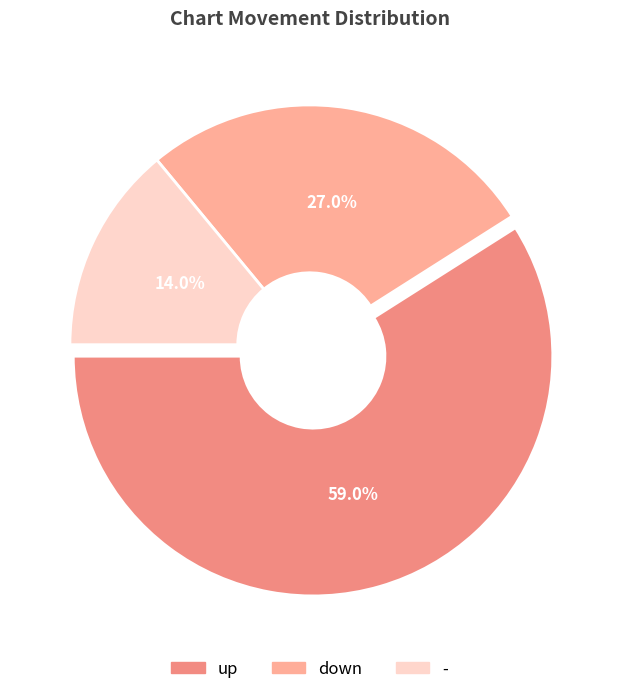

To the nearest percent, what is the difference between the down and - slice percentages?

13%